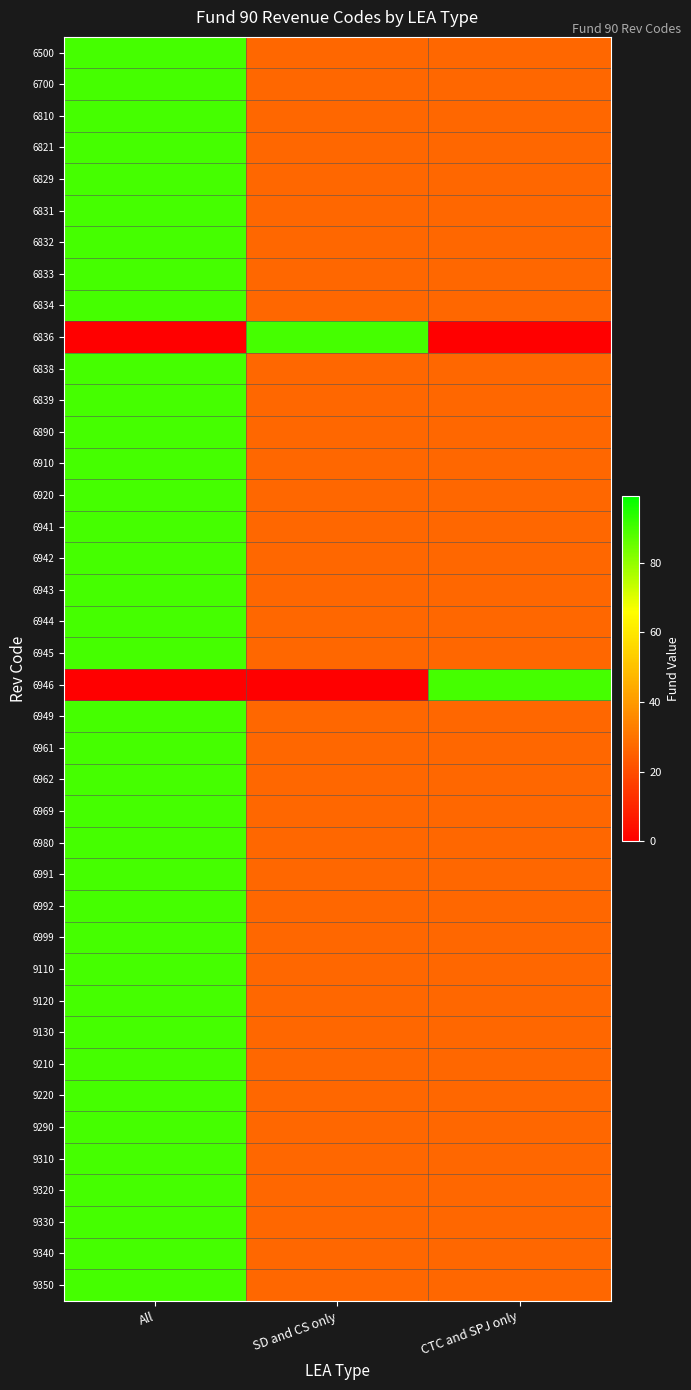

What is the total value across all series at SD and CS only?

1116